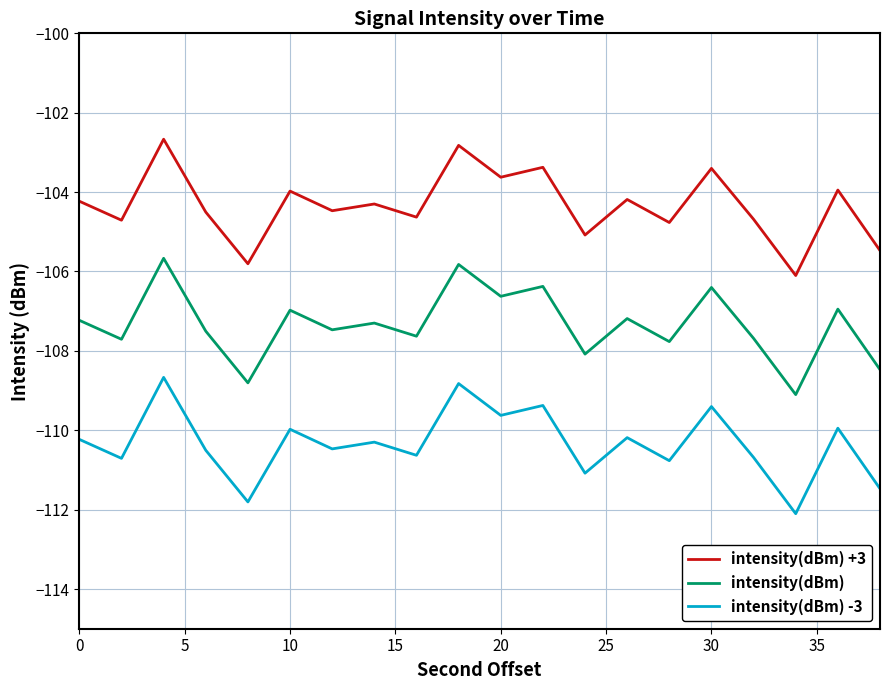

True or false: intensity(dBm) and intensity(dBm) +3 cross at least once.

False